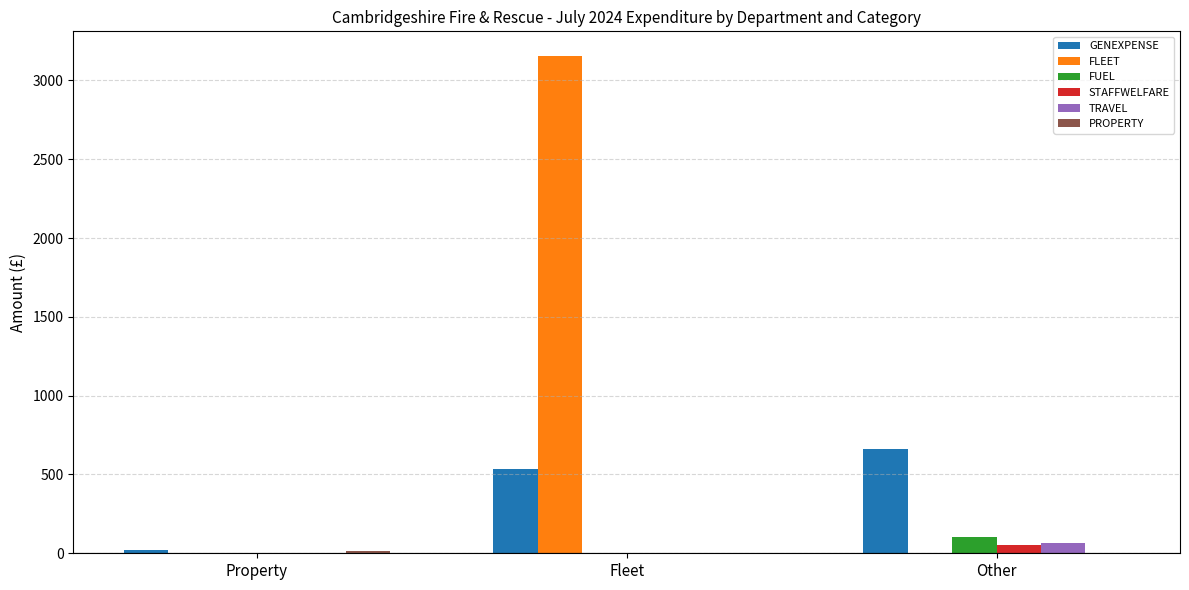

What is the sum of the STAFFWELFARE values at Other and Property?

52.5